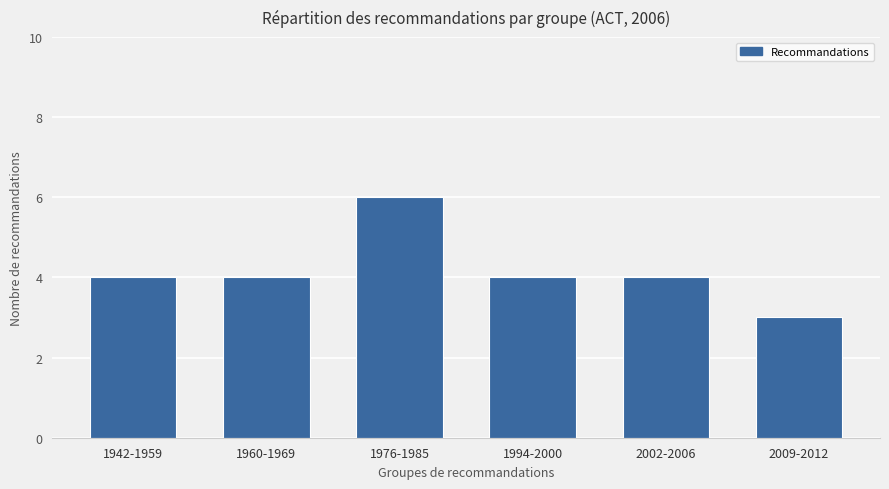

Reading right to left, list all the values displayed in this chart.

3	4	4	6	4	4